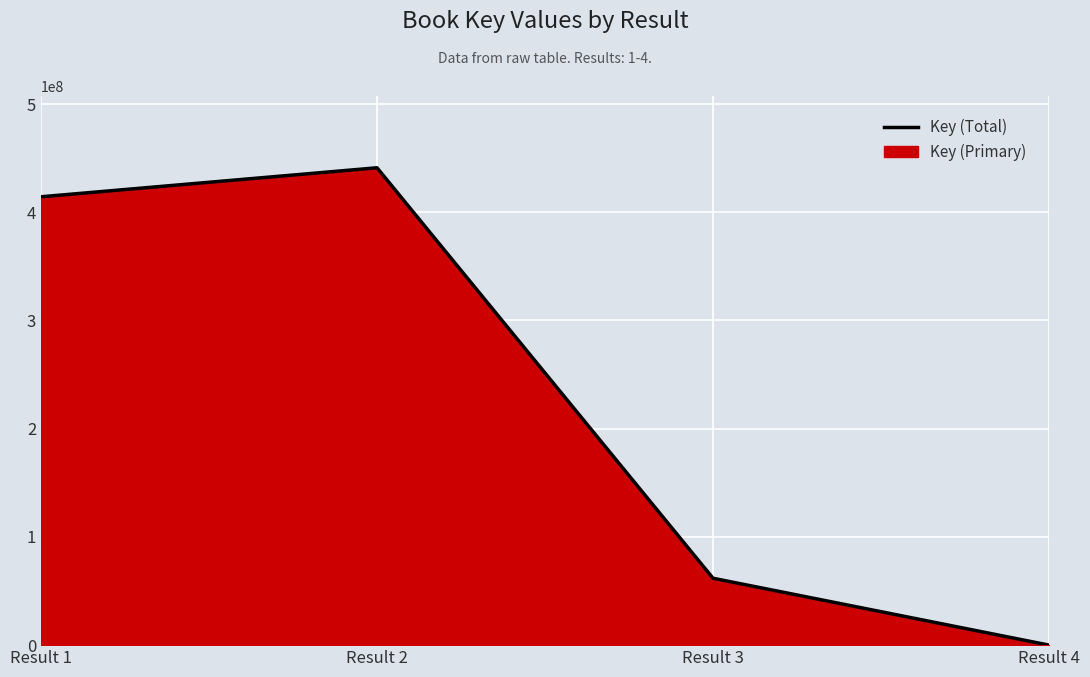

What is the change in value from Result 1 to Result 2?

+26792428